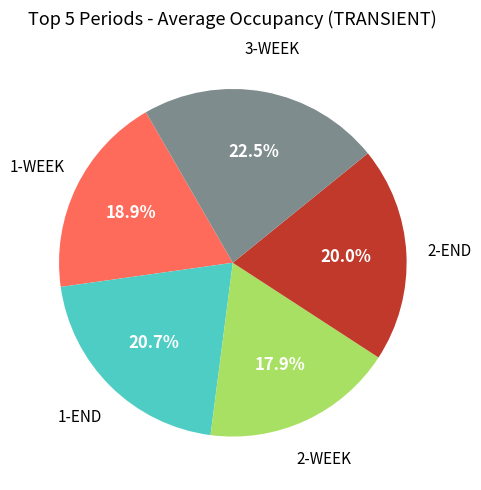

Count the number of slices in the pie.

5